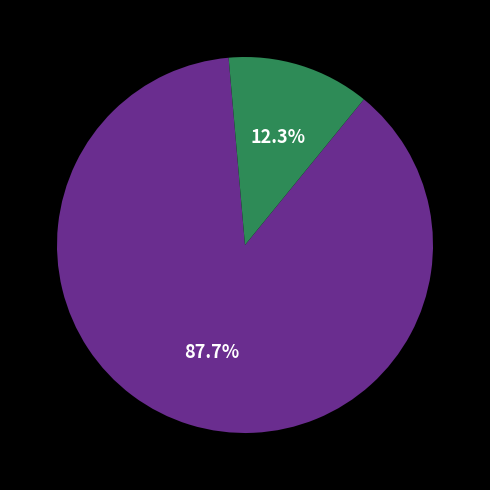

Is there any slice that represents more than half of the pie?

Yes